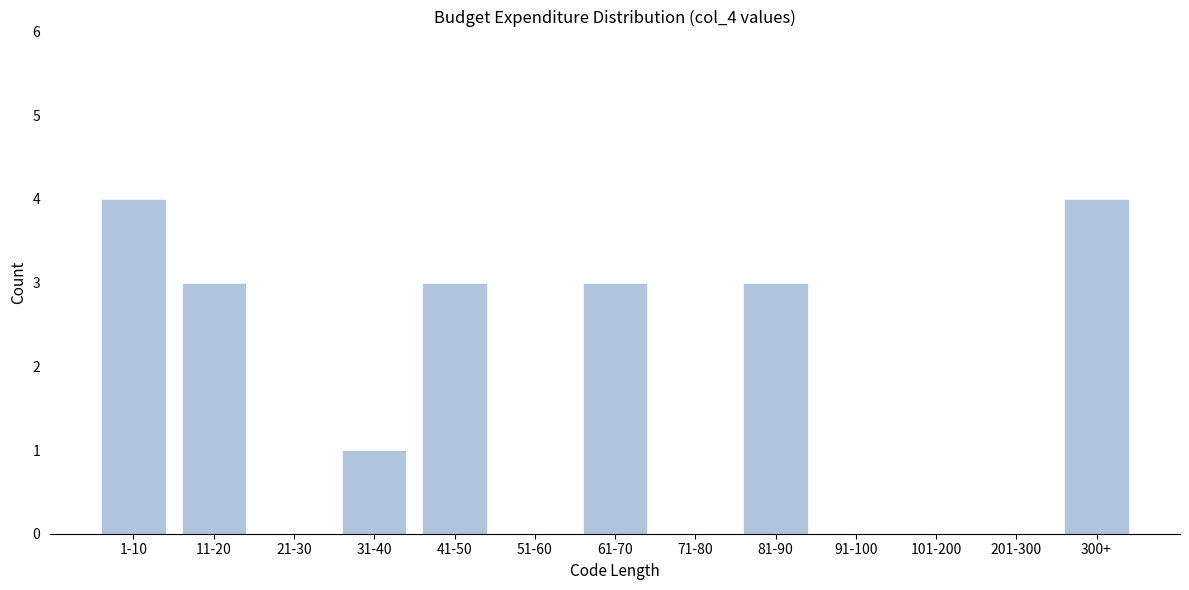

Reading left to right, what are all the values shown in this chart?

1-10=4	11-20=3	21-30=0	31-40=1	41-50=3	51-60=0	61-70=3	71-80=0	81-90=3	91-100=0	101-200=0	201-300=0	300+=4